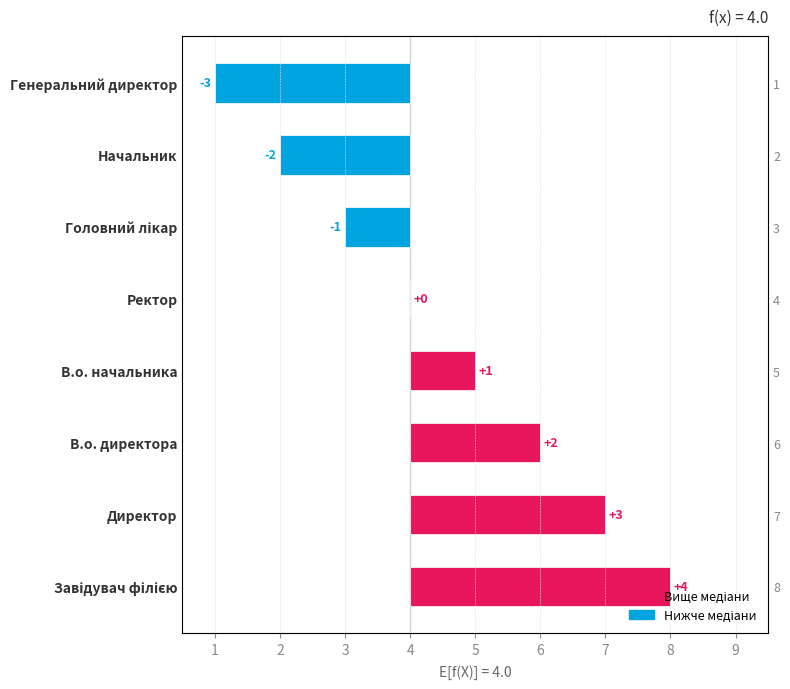

Reading left to right, extract all data points from this chart.

4	3	2	1	0	-1	-2	-3